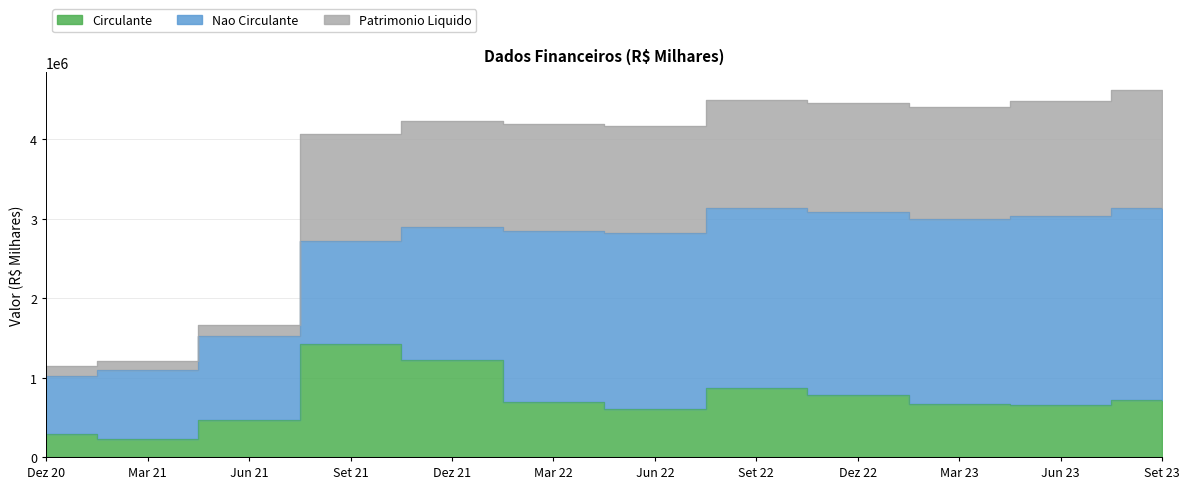

The Circulante series shows 749597.4 at Jun 21. True or false?

False